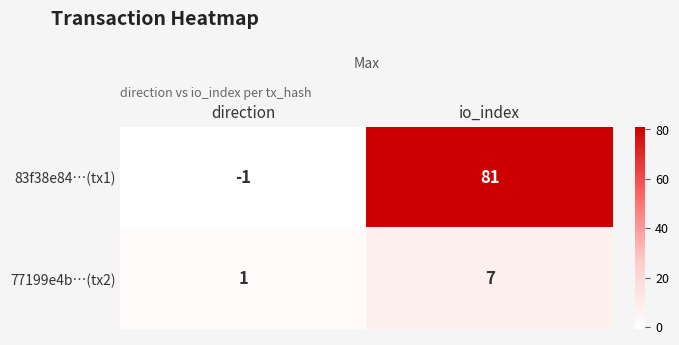

At how many categories does at least one series exceed 0?

2